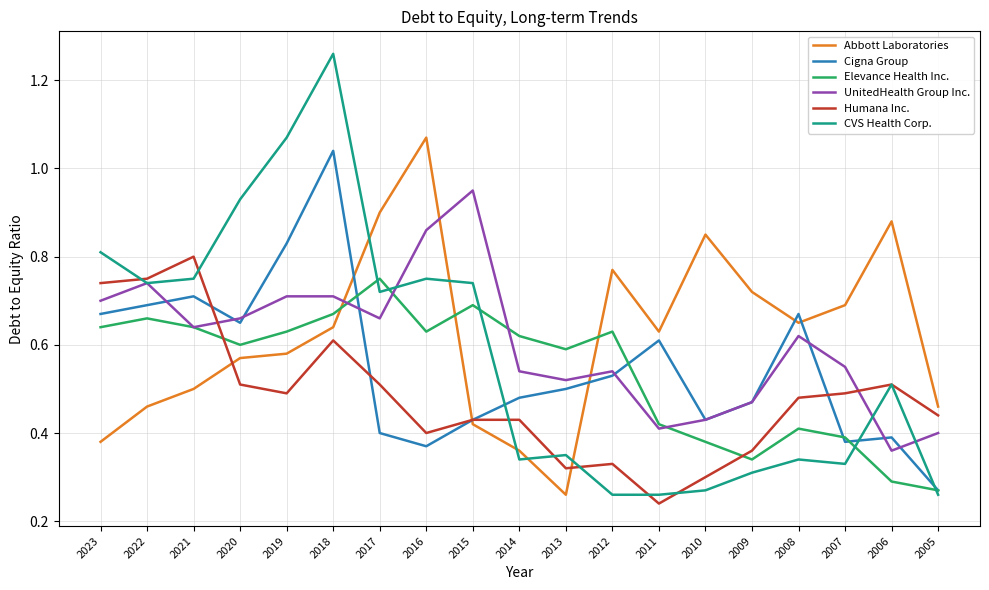

At which category is the sum across all series the highest?

2018